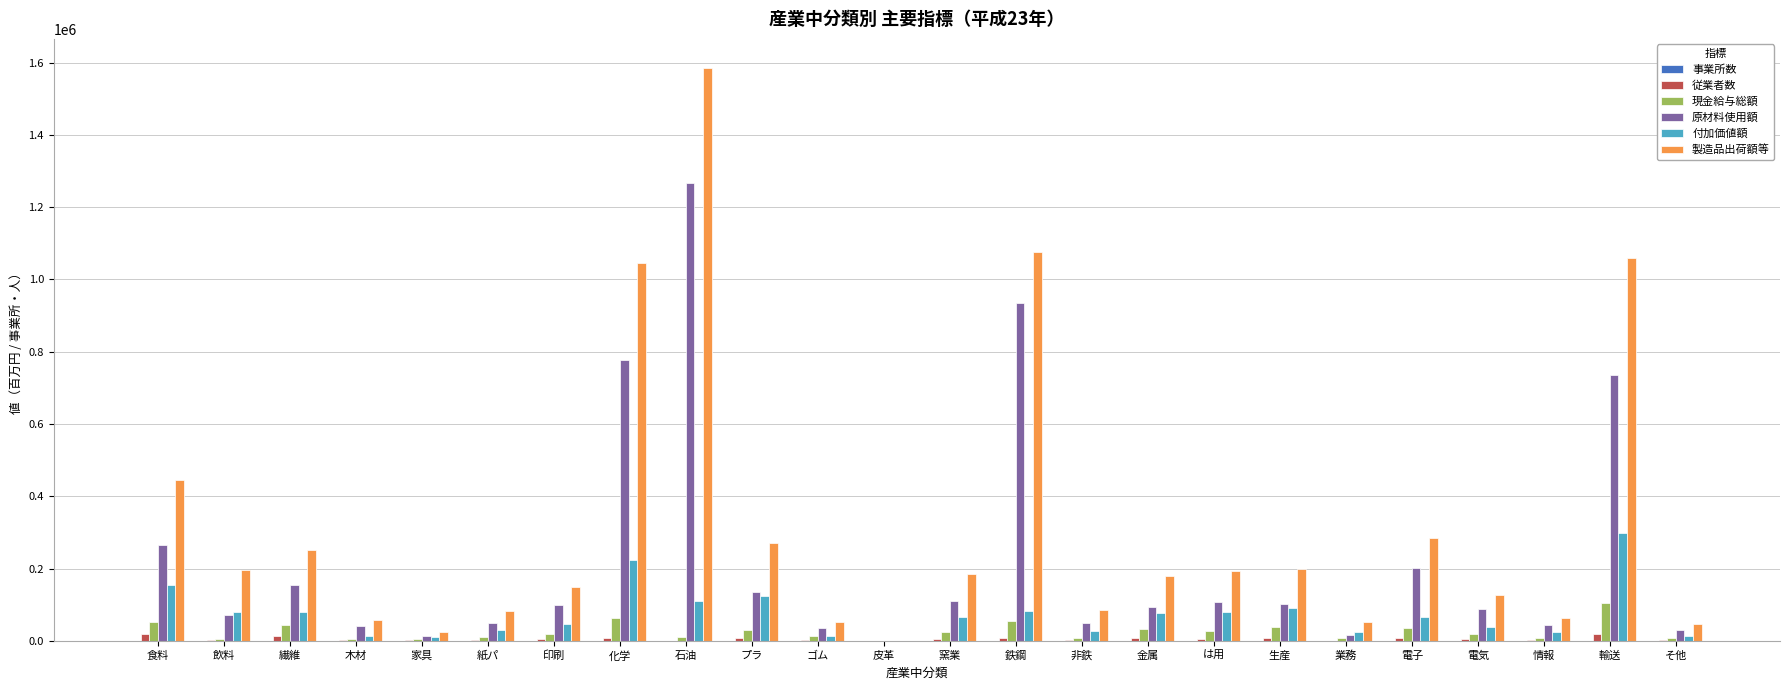

At which label is 原材料使用額 closest to 633315?

輸送